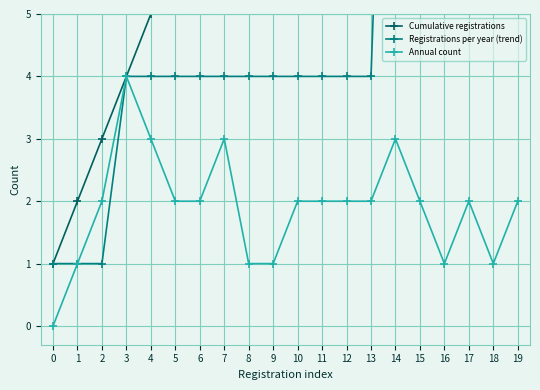

What is the value of the Annual count point at the 14th from the left?

2